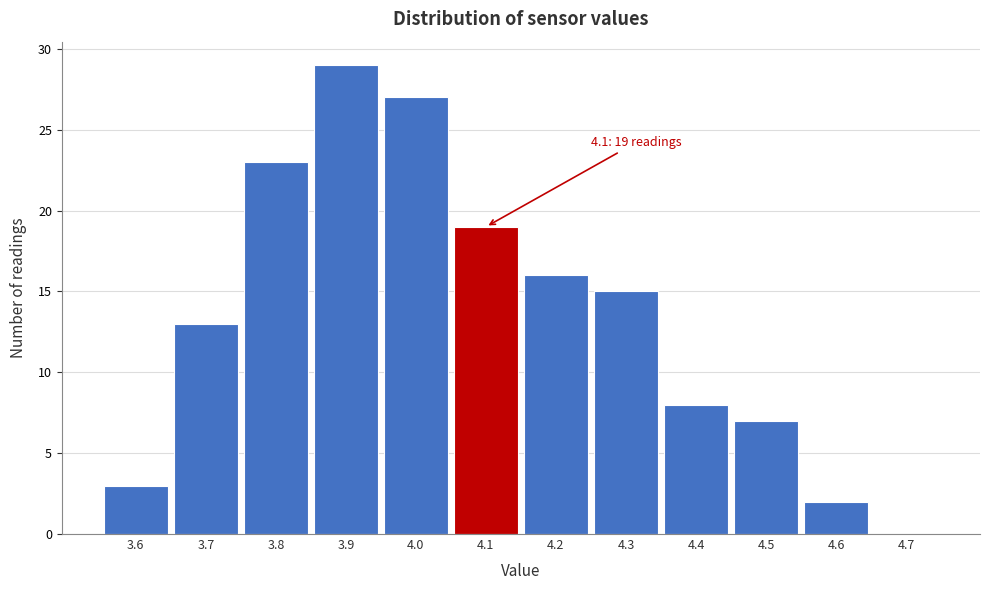

Over which range of the x-axis is the bar tallest?

3.85 to 3.95